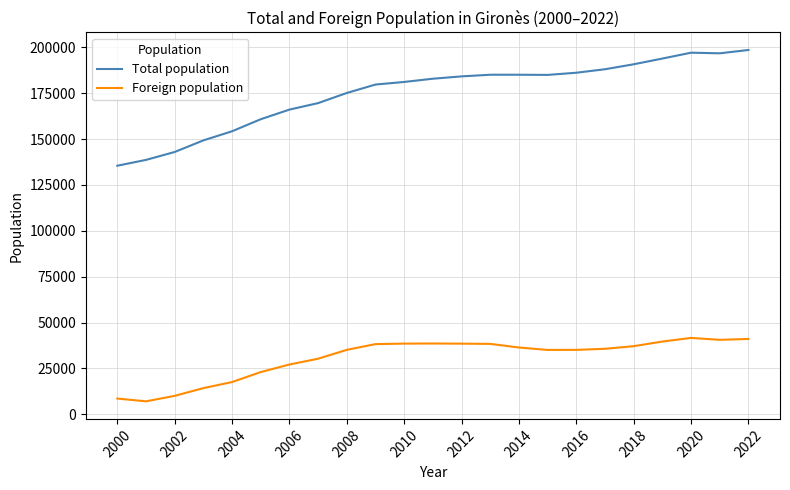

Rank the series by their average value, from lowest to highest.

Foreign population, Total population